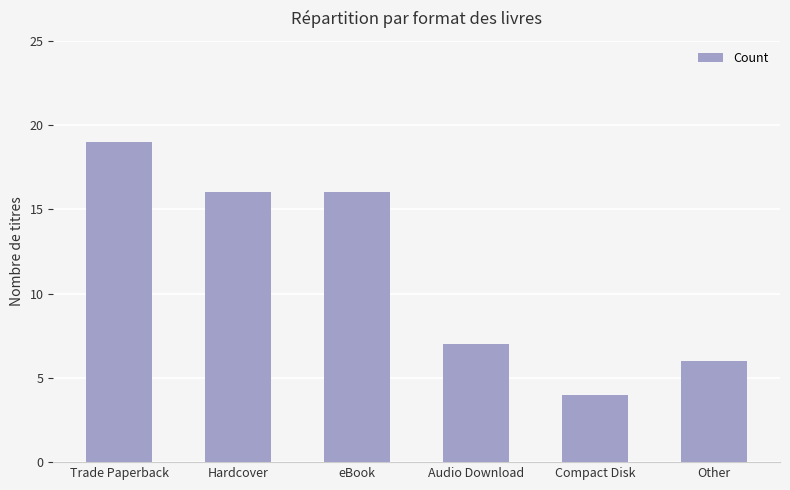

What is the approximate value at Hardcover?

16